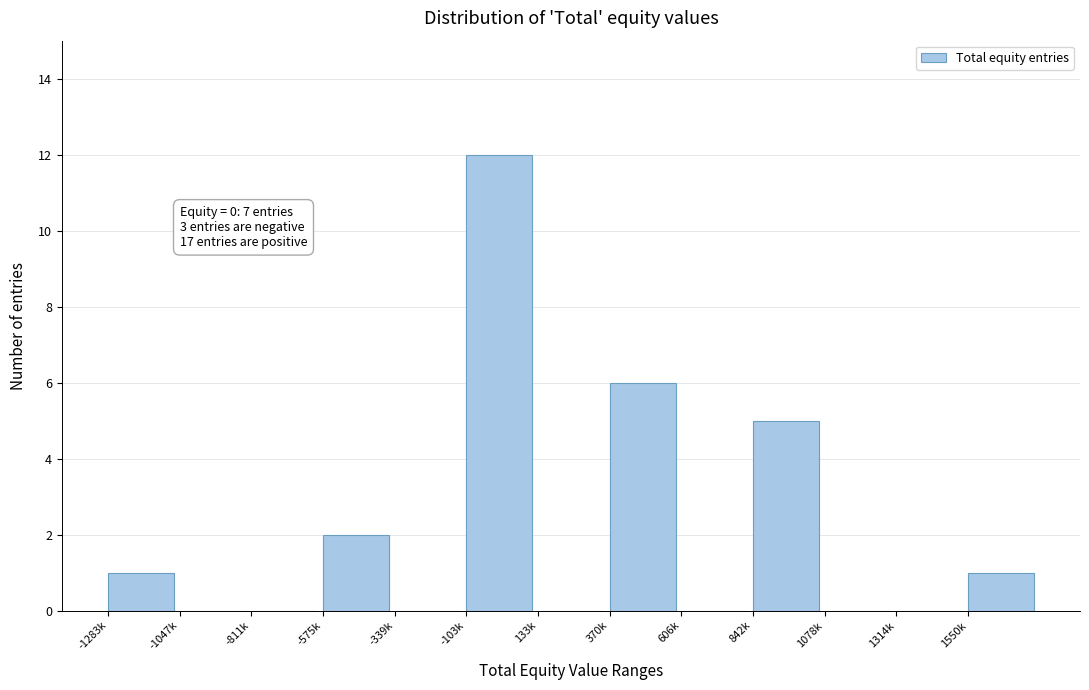

Reading left to right, extract all data points from this chart.

-1283k=1	-1047k=0	-811k=0	-575k=2	-339k=0	-103k=12	133k=0	370k=6	606k=0	842k=5	1078k=0	1314k=0	1550k=1